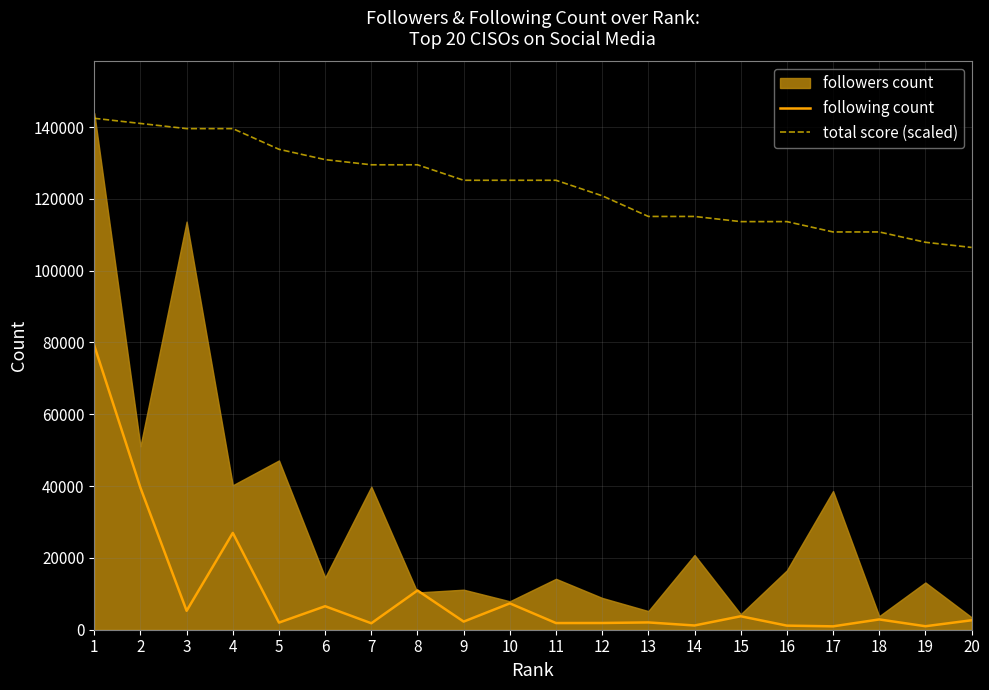

In following count, how many points are higher than both neighbors (excluding endpoints)?

7